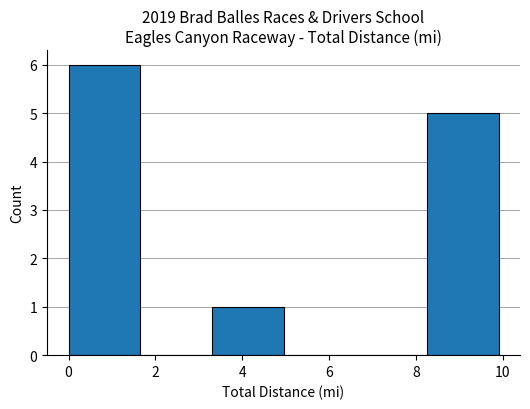

Reading left to right, list every bar in this chart as the range it spans on the x-axis followed by its height. Neither the bar edges nor the heights are printed on the chart, so give them approximately, as read against the axes.

0.00 to 1.65: 6
1.65 to 3.30: 0
3.30 to 4.95: 1
4.95 to 6.60: 0
6.60 to 8.25: 0
8.25 to 9.90: 5